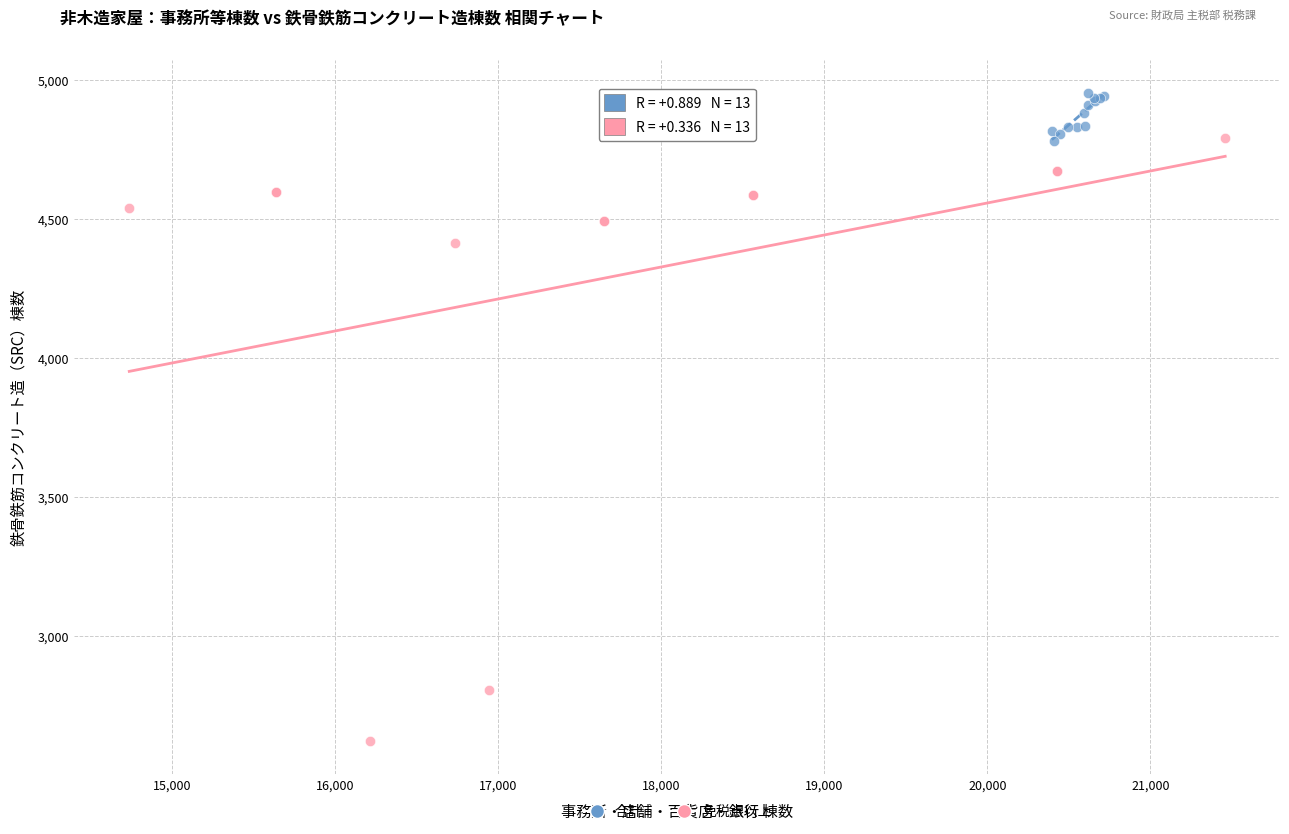

Which series contains the lowest Y value?

免税点以上